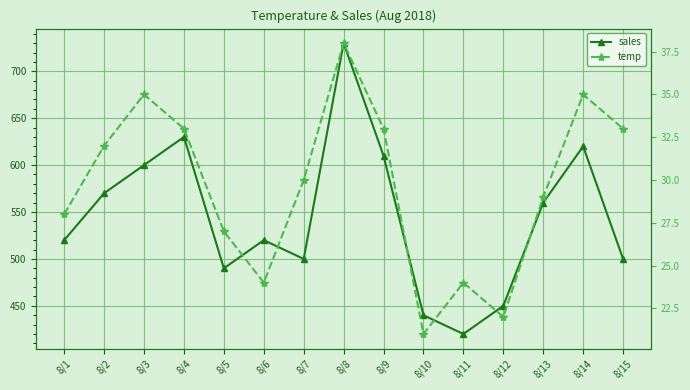

What is the value of the temp point at the 14th from the left?

35